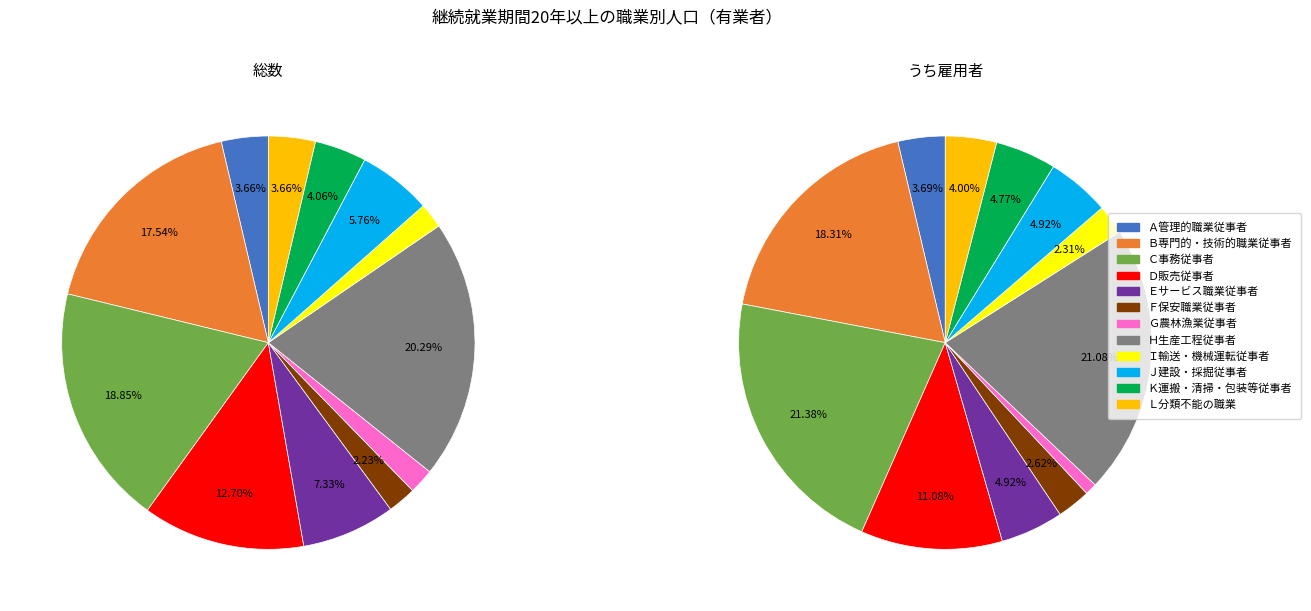

To the nearest percent, what portion does Ｂ専門的・技術的職業従事者 represent?

18%